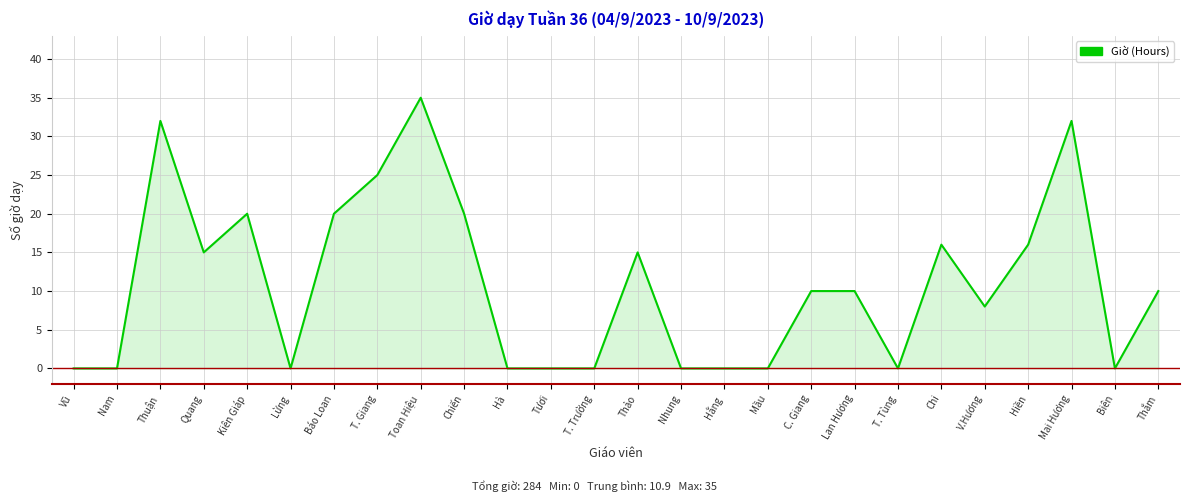

What position from the left is C. Giang?

18